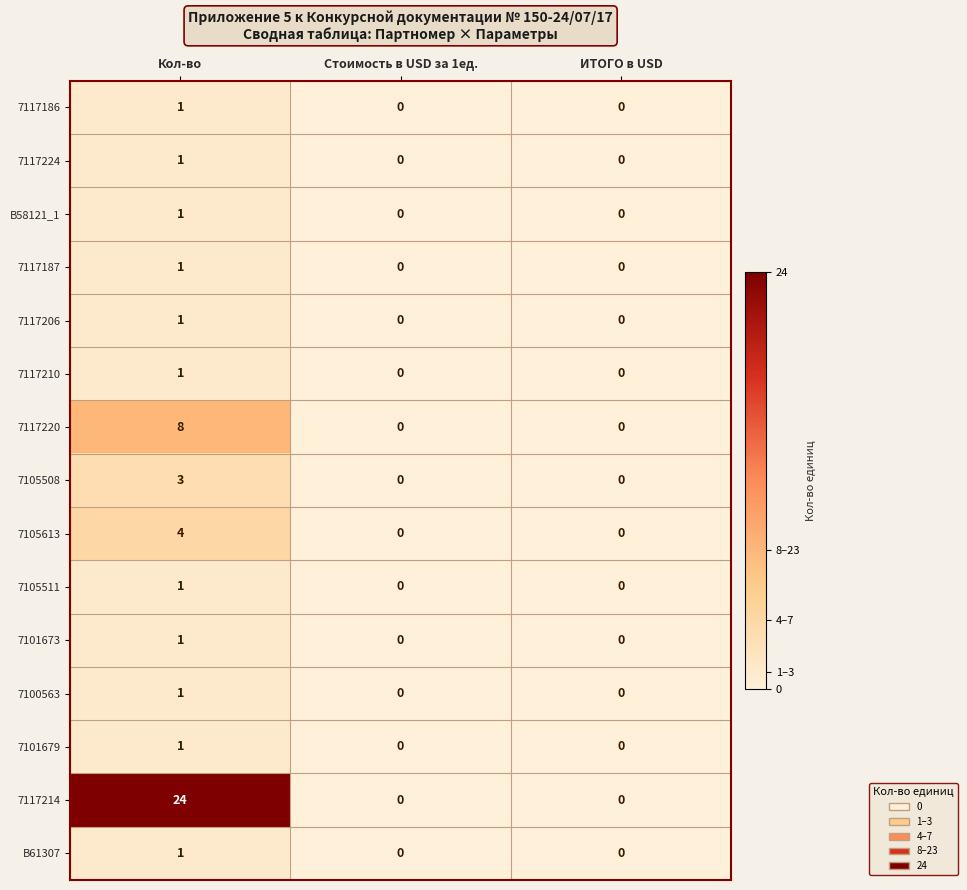

At which category is the sum across all series the highest?

Кол-во